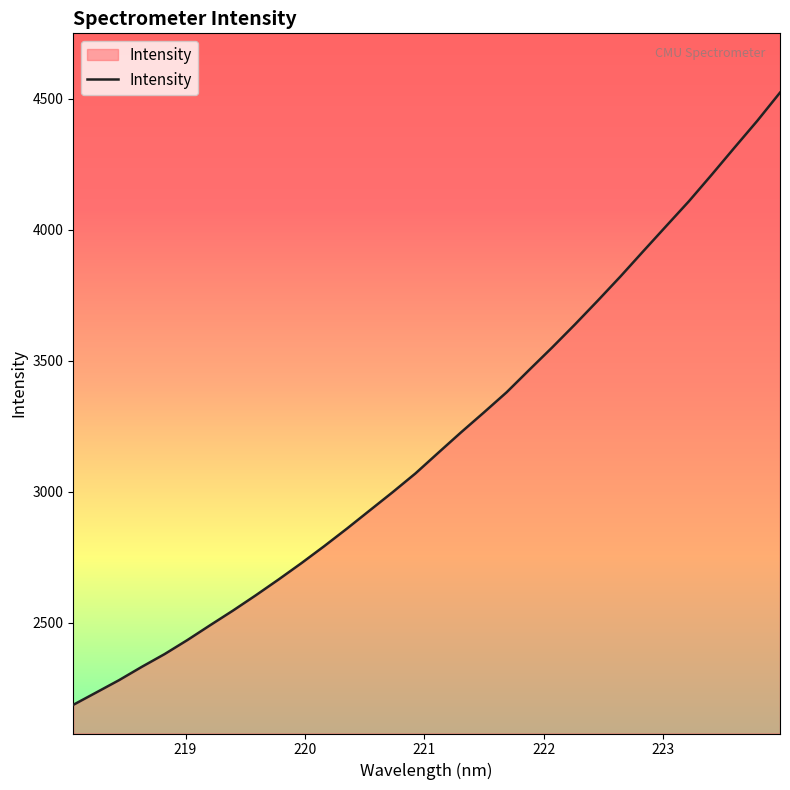

Does the chart display data point markers on the line(s)?

No